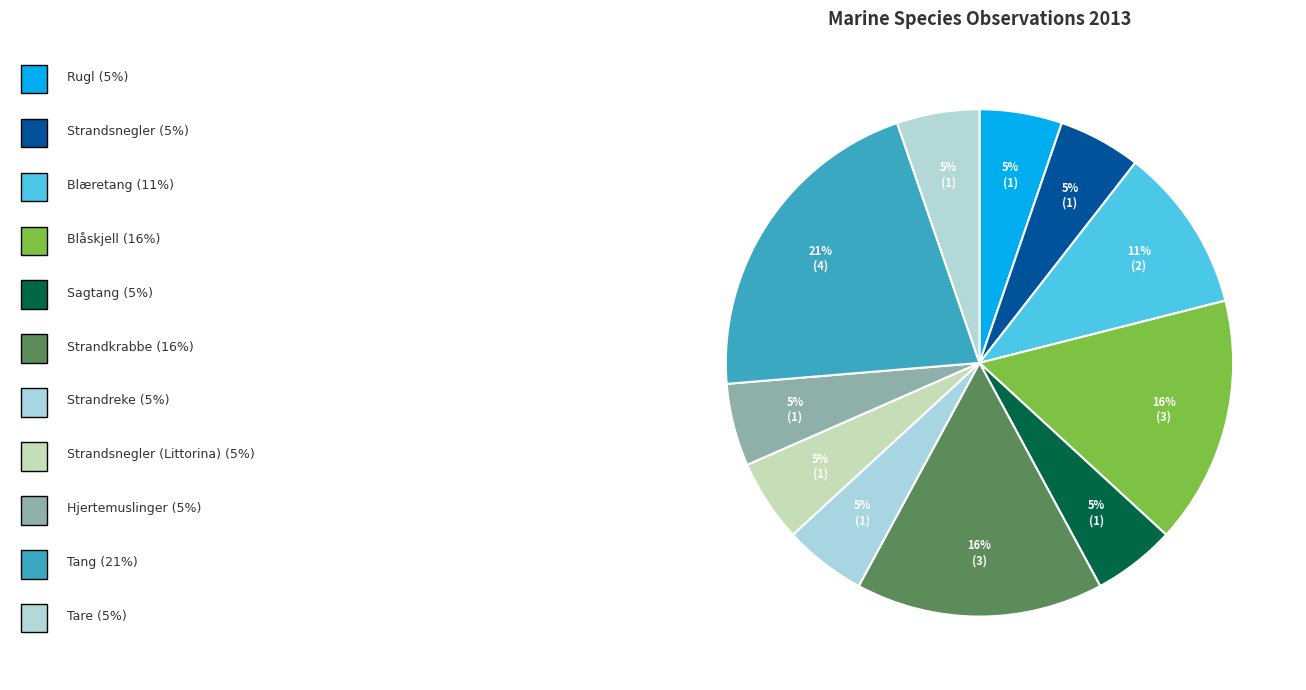

Count the number of slices in the pie.

11